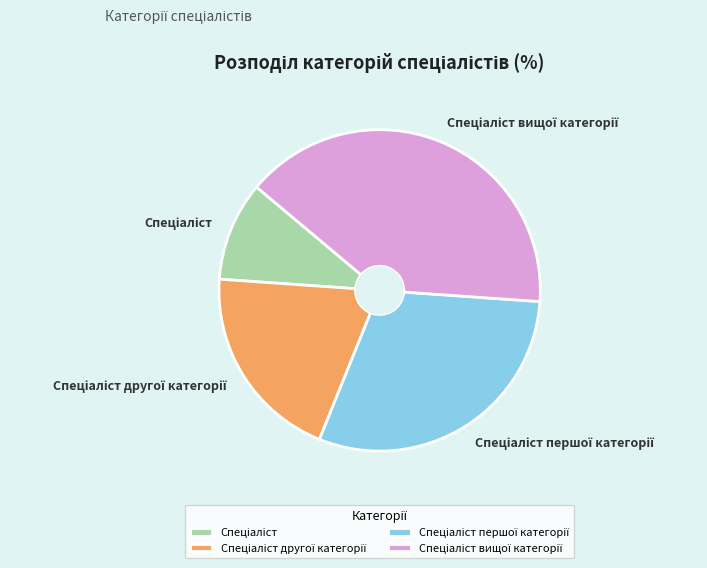

Is there a majority slice in this chart?

No